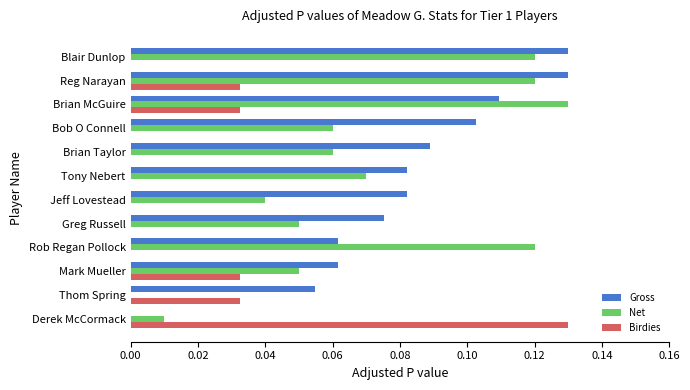

Is the value of Birdies at Greg Russell greater than the value of Gross at Brian McGuire?

No